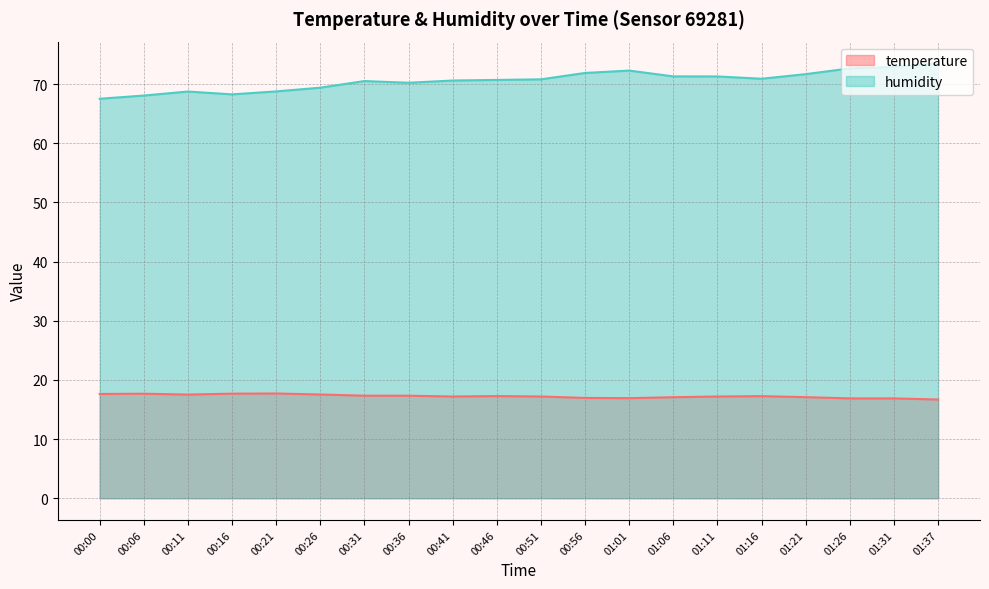

List the labels in order of temperature value, largest first.

00:21, 00:16, 00:06, 00:00, 00:26, 00:11, 00:31, 00:36, 00:46, 01:16, 00:41, 00:51, 01:11, 01:21, 01:06, 00:56, 01:01, 01:26, 01:31, 01:37